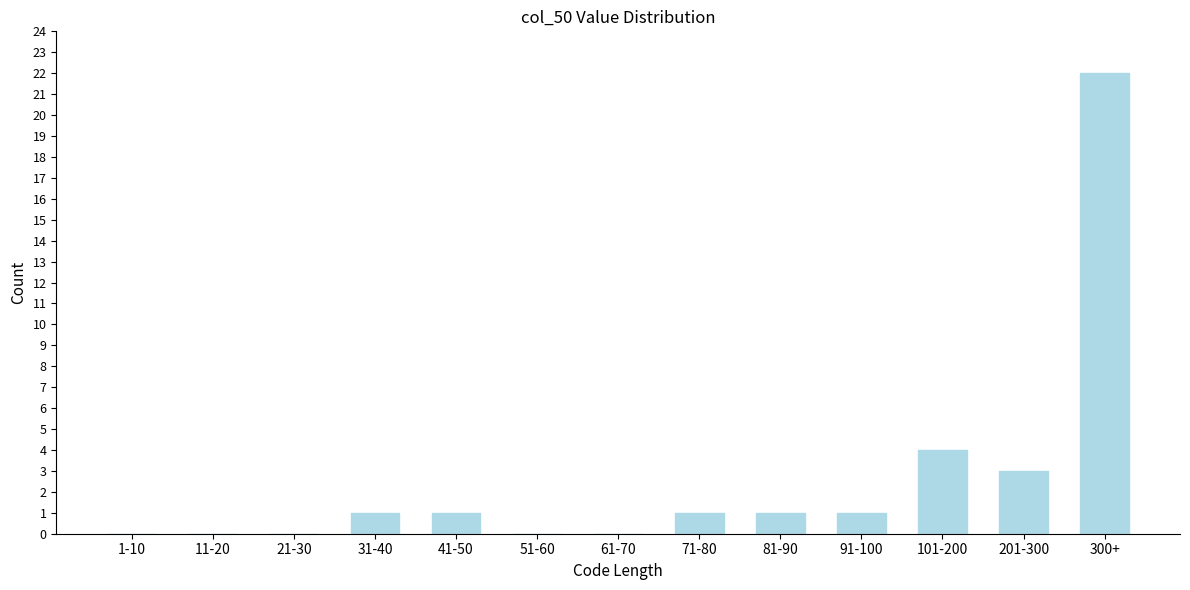

Reading left to right, what are all the values shown in this chart?

1-10=0	11-20=0	21-30=0	31-40=1	41-50=1	51-60=0	61-70=0	71-80=1	81-90=1	91-100=1	101-200=4	201-300=3	300+=22